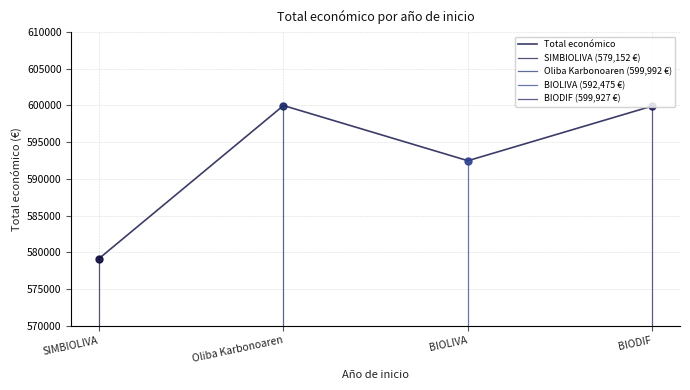

The Total económico series shows 411210 at BIODIF. True or false?

False